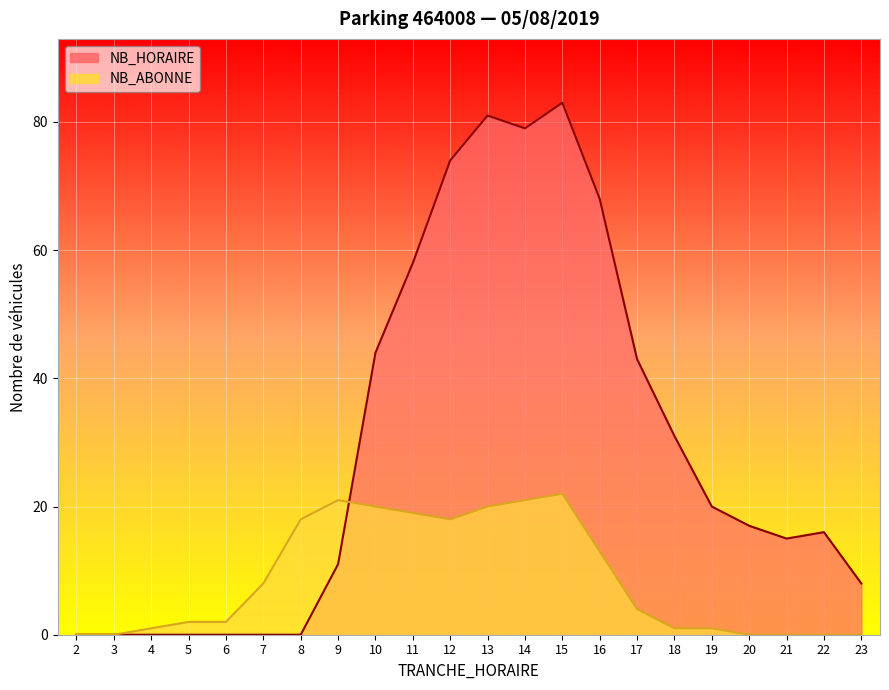

What is the value of the NB_HORAIRE point at the 11th from the left?

74